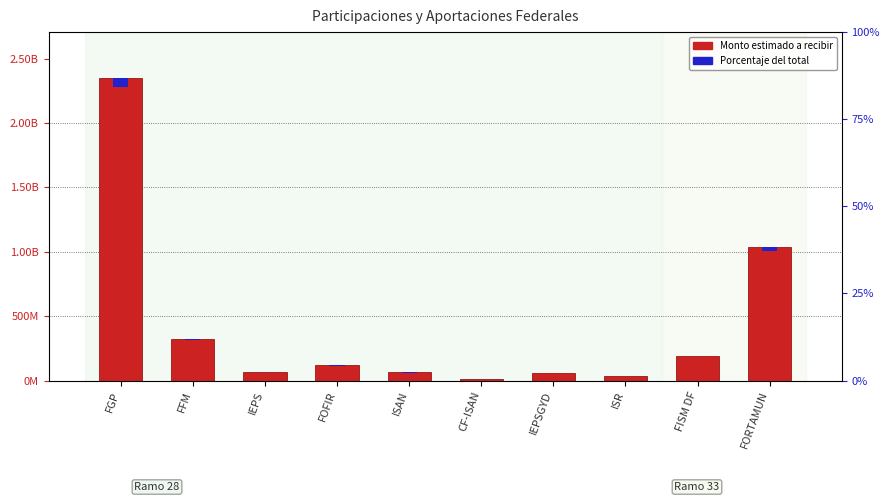

What is the sum of all Porcentaje del total values?

128233296.8